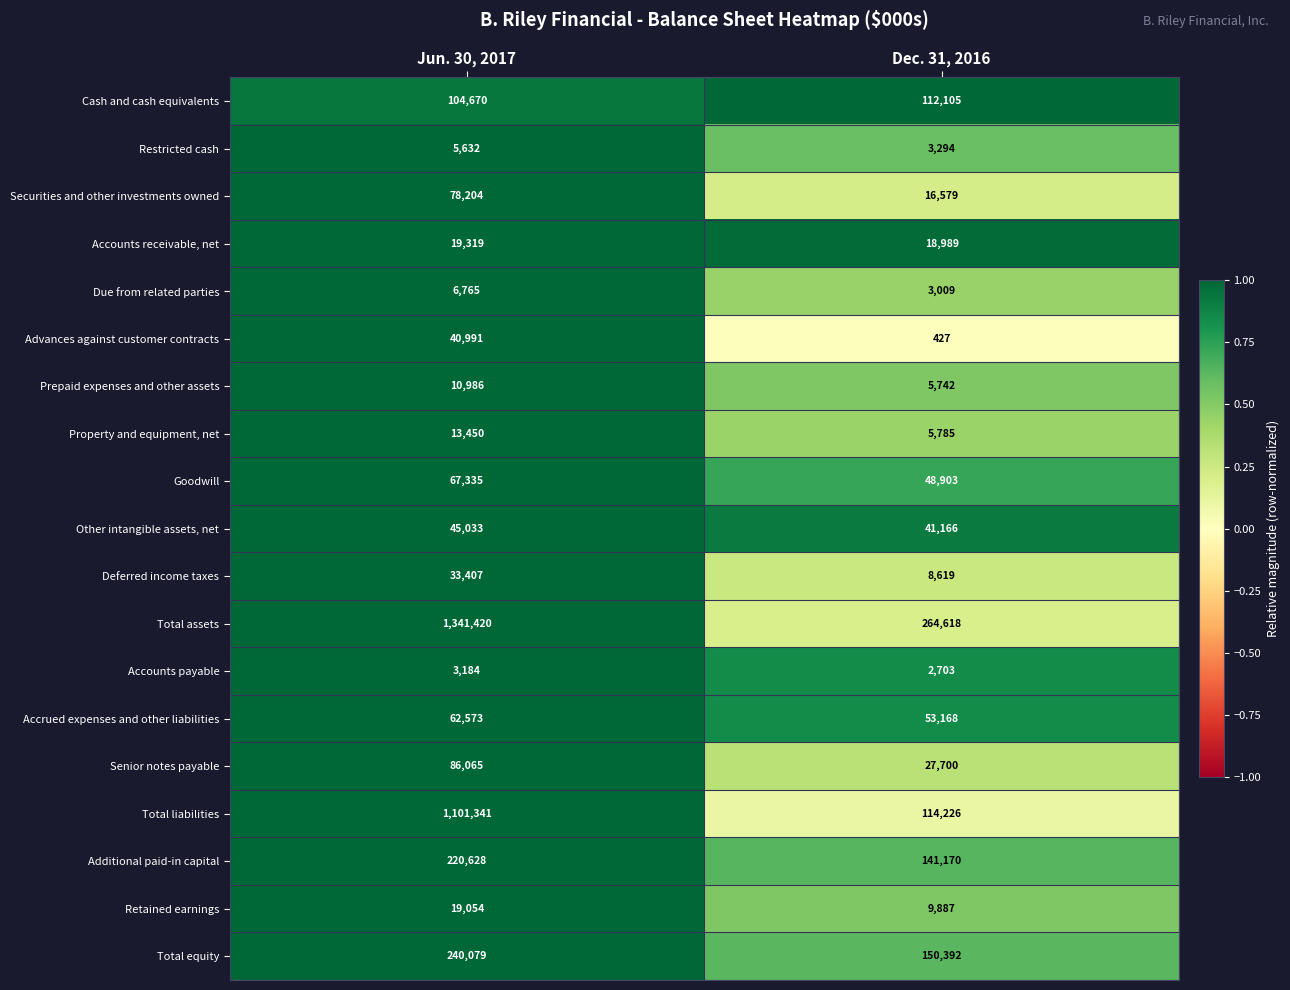

What is the approximate value of Prepaid expenses and other assets at Jun. 30, 2017, to the nearest 100?

11000